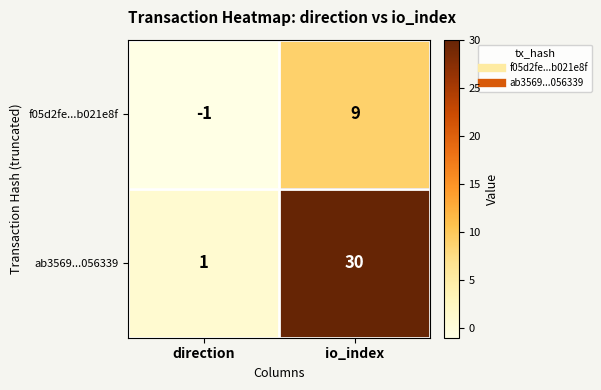

True or false: ab3569...056339 has a value of 42 at io_index.

False